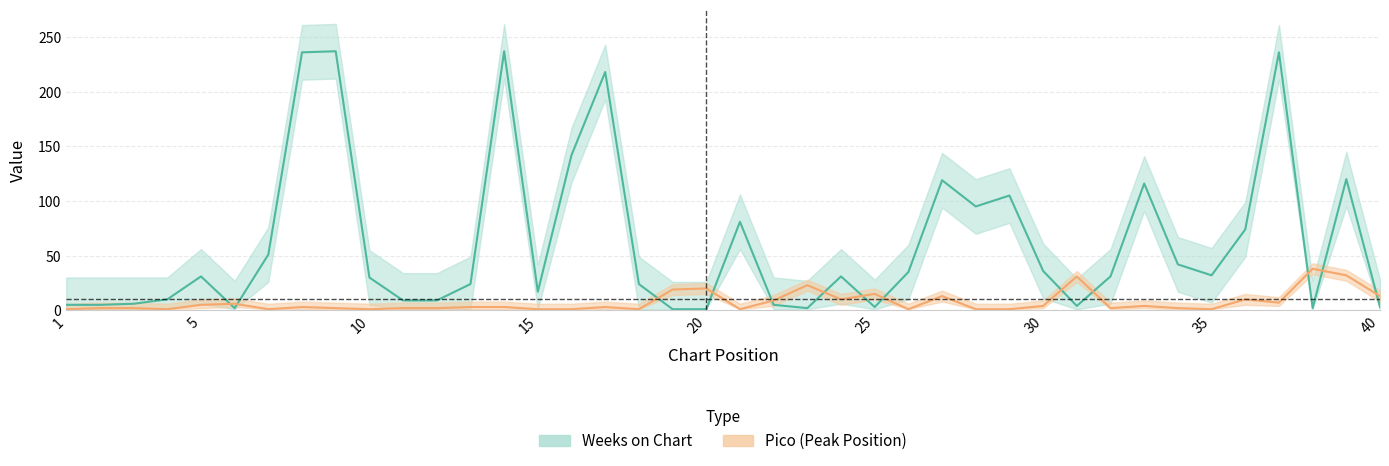

Reading left to right, transcribe all the data shown in this chart.

Weeks on Chart: 1=5	2=5	3=6	4=10	5=31	6=2	7=51	8=236	9=237	10=30	11=9	12=9	13=24	14=237	15=17	16=142	17=218	18=24	19=1	20=1	21=81	22=5	23=2	24=31	25=3	26=35	27=119	28=95	29=105	30=36	31=4	32=31	33=116	34=42	35=32	36=74	37=236	38=2	39=120	40=3
Pico: 1=1	2=2	3=2	4=1	5=5	6=6	7=1	8=3	9=2	10=1	11=2	12=2	13=3	14=3	15=1	16=1	17=3	18=1	19=19	20=20	21=1	22=9	23=23	24=10	25=15	26=1	27=13	28=1	29=1	30=4	31=31	32=2	33=4	34=2	35=1	36=10	37=7	38=38	39=32	40=13